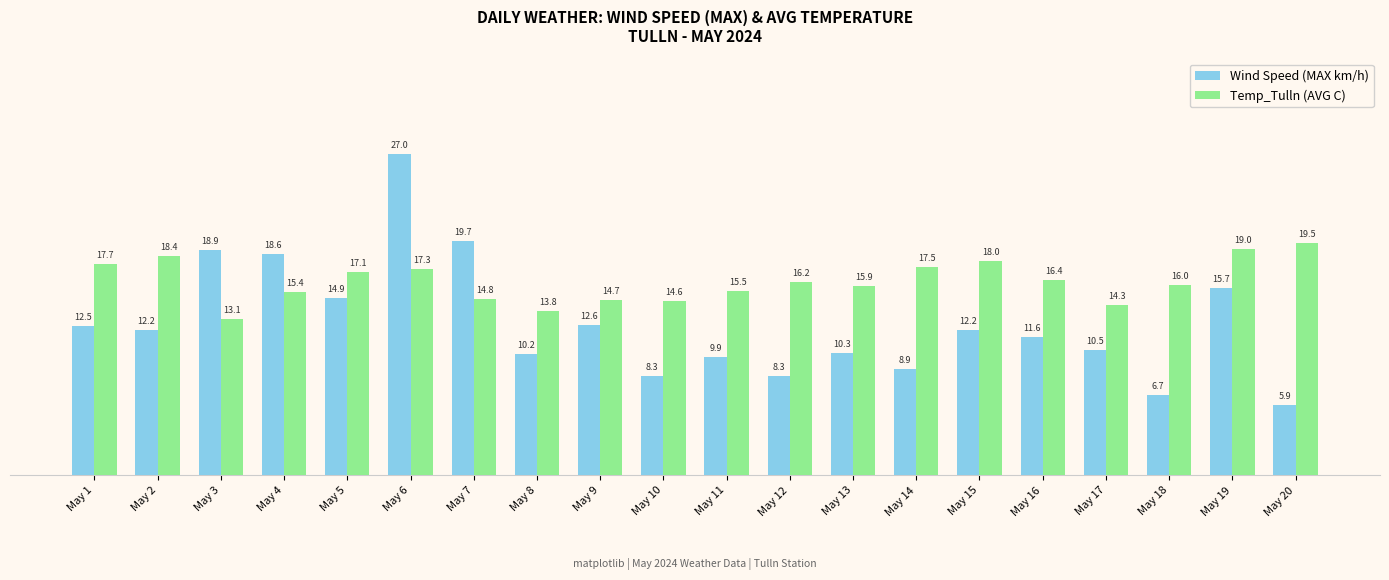

How many data points in Temp_Tulln (AVG C) are less than 16?

9